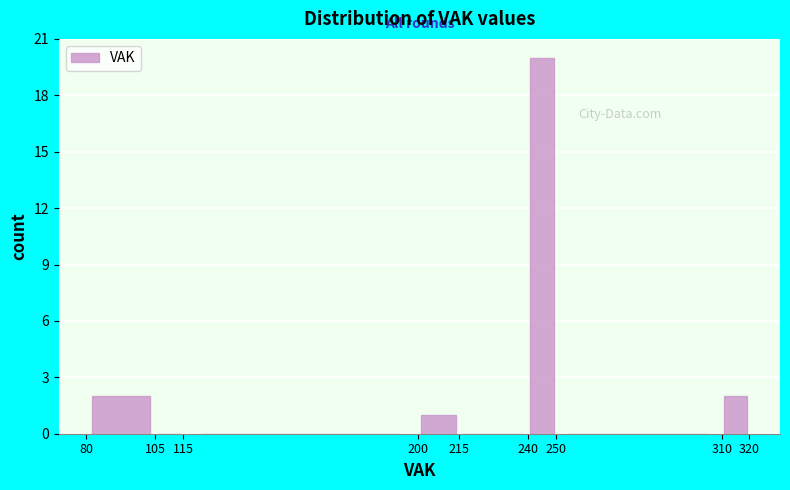

Reading left to right, transcribe this chart: for each bar, give the range it covers on the x-axis and its height. The values are not printed on the chart, so give them approximately, as read against the axis.

80 to 105: 2
105 to 115: 0
115 to 200: 0
200 to 215: 1
215 to 240: 0
240 to 250: 20
250 to 310: 0
310 to 320: 2